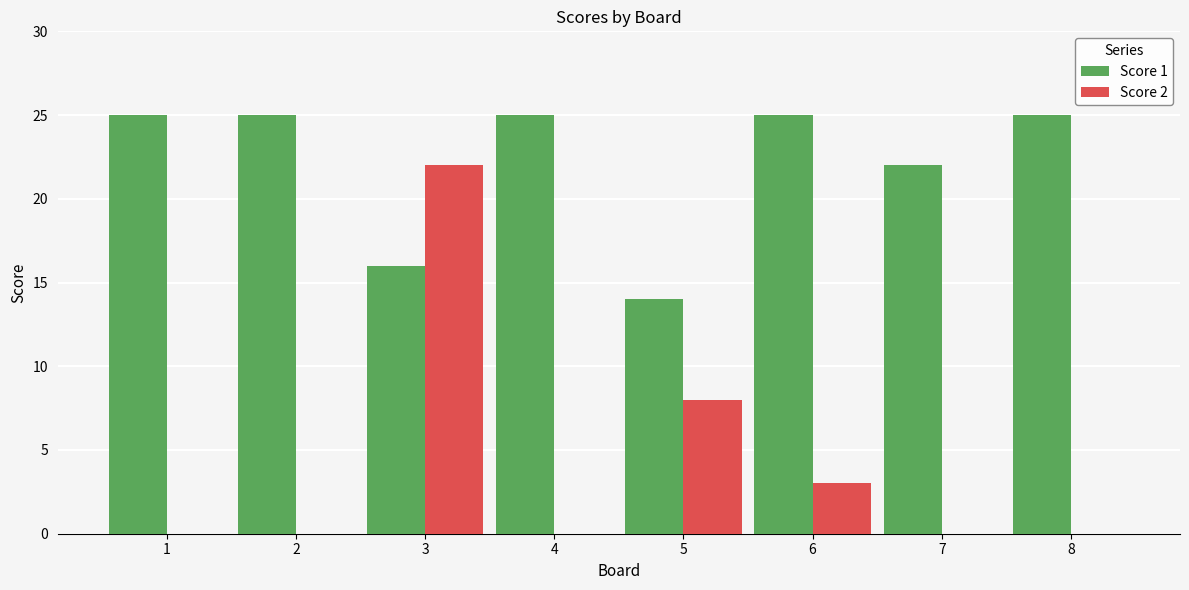

What is the maximum value for Score 1?

25